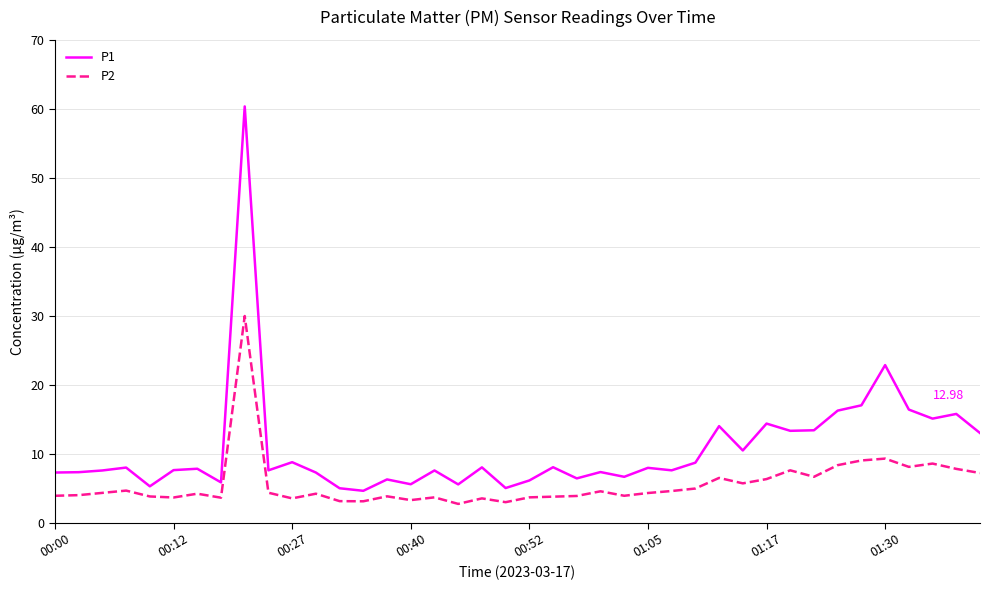

Which series has the largest range (max minus min)?

P1